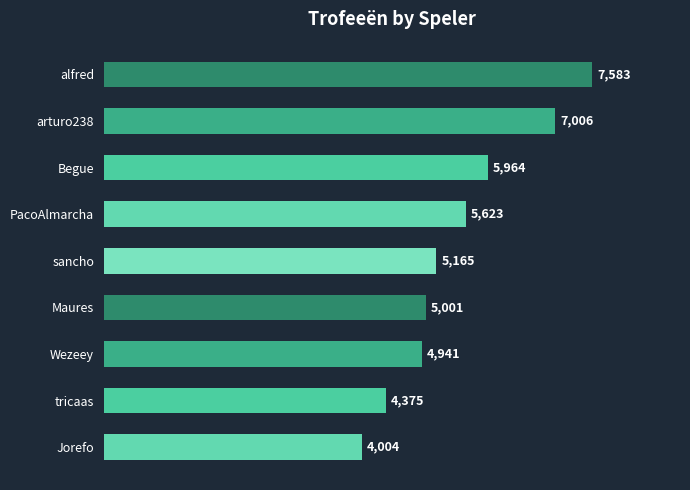

Approximately how many times larger is the value at Maures compared to sancho?

1.0